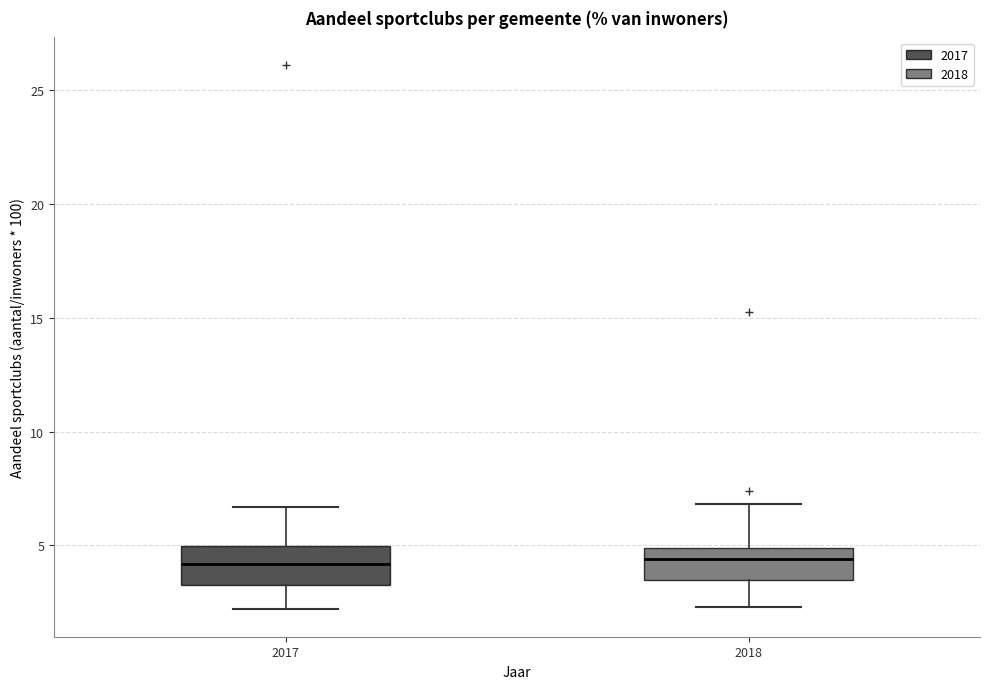

Reading left to right, read every box against the y-axis: the position of its median line, the range the box covers, and the ends of its whiskers. The values are not printed on the chart, so give them approximately, as read against the axis.

2017: median 4.0, box 3.5 to 5.0, whiskers 2.0 to 6.5
2018: median 4.5, box 3.5 to 5.0, whiskers 2.5 to 7.0